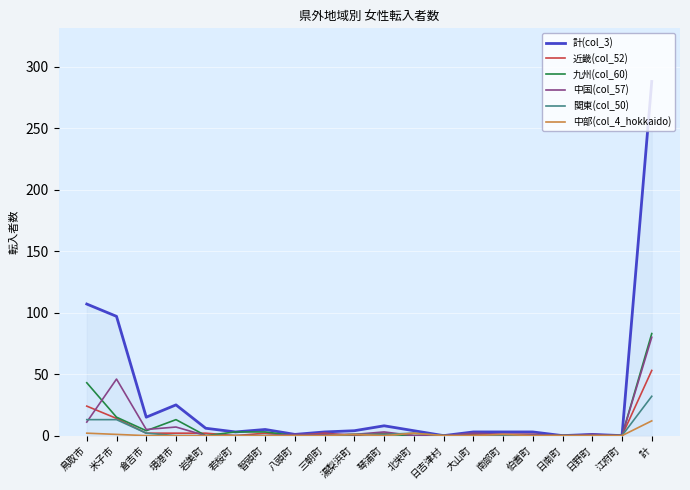

What position from the left is 日吉津村?

13